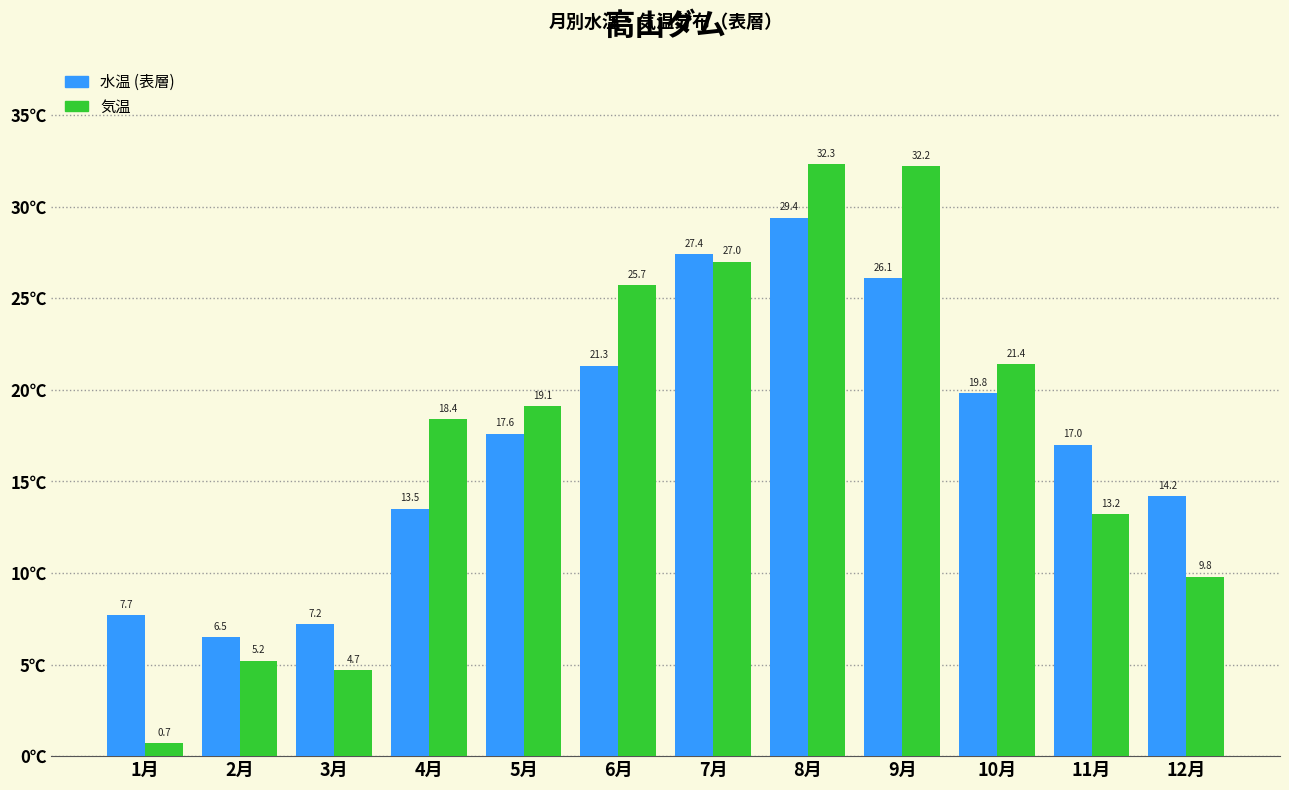

Reading left to right, transcribe all the data shown in this chart.

水温: 1月=7.7	2月=6.5	3月=7.2	4月=13.5	5月=17.6	6月=21.3	7月=27.4	8月=29.4	9月=26.1	10月=19.8	11月=17.0	12月=14.2
気温: 1月=0.7	2月=5.2	3月=4.7	4月=18.4	5月=19.1	6月=25.7	7月=27.0	8月=32.3	9月=32.2	10月=21.4	11月=13.2	12月=9.8